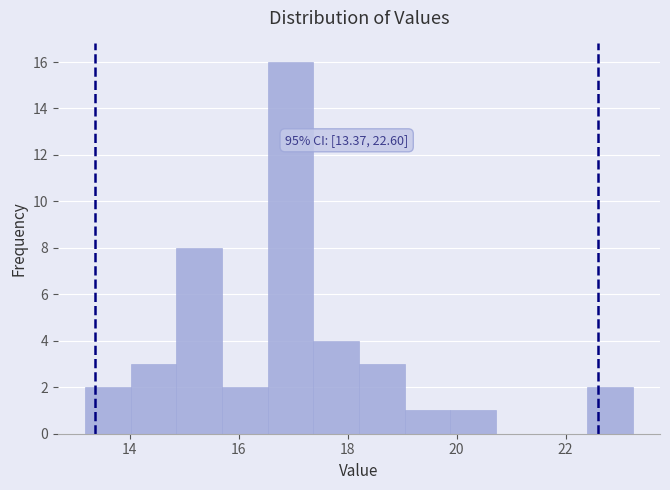

Which range on the x-axis has the tallest bar?

16.6 to 17.4